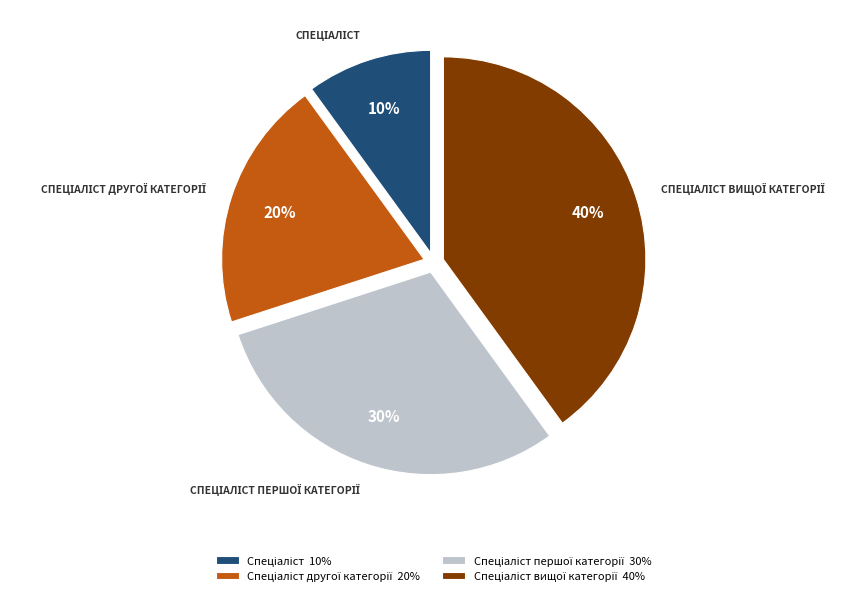

To the nearest percent, what is the average slice percentage?

25%